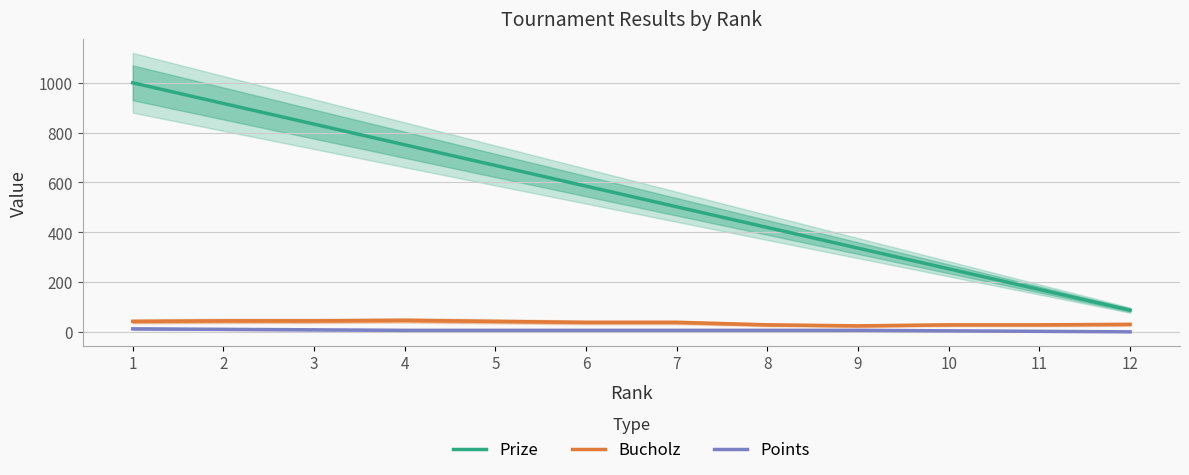

What value does the Points series have at 2?

10